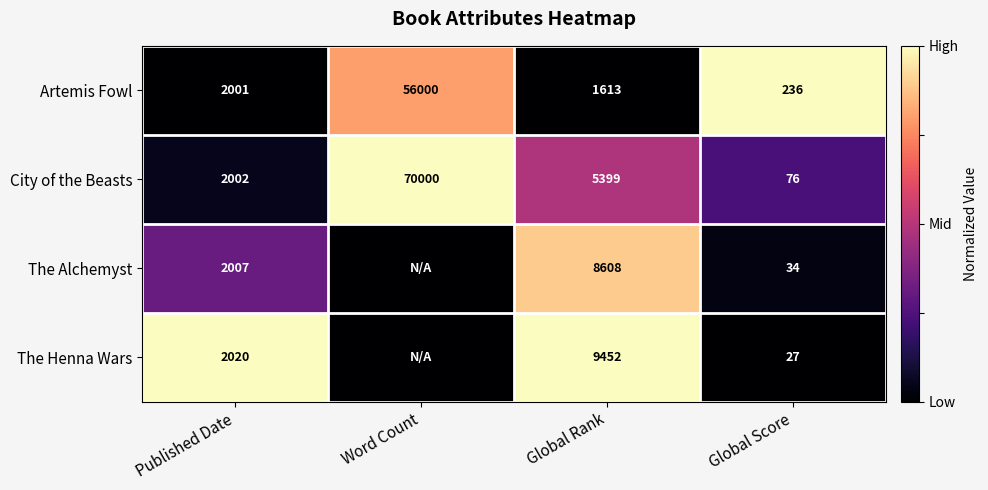

What is the sum of the City of the Beasts values at Global Rank and Global Score?

5475